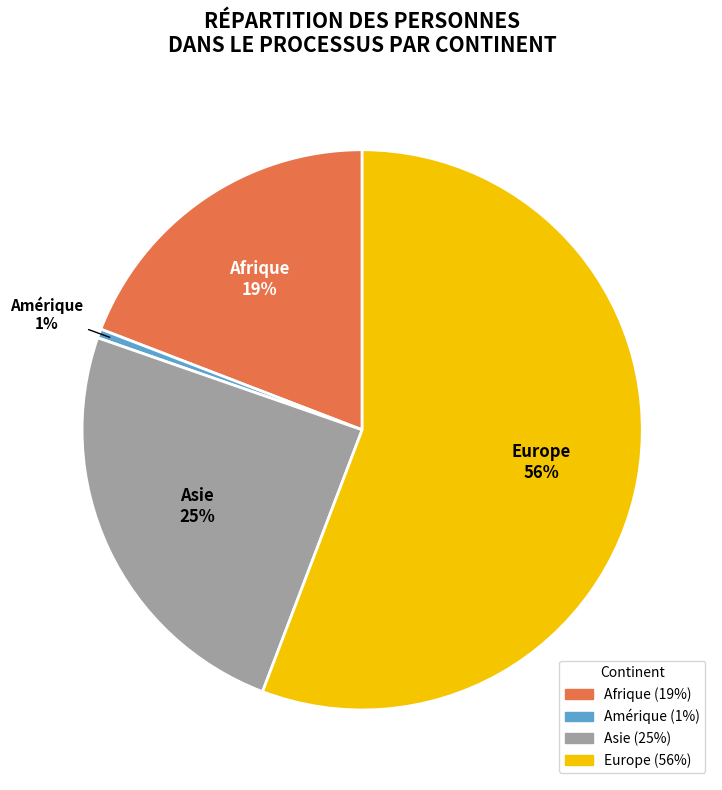

Does any single category account for the majority?

Yes